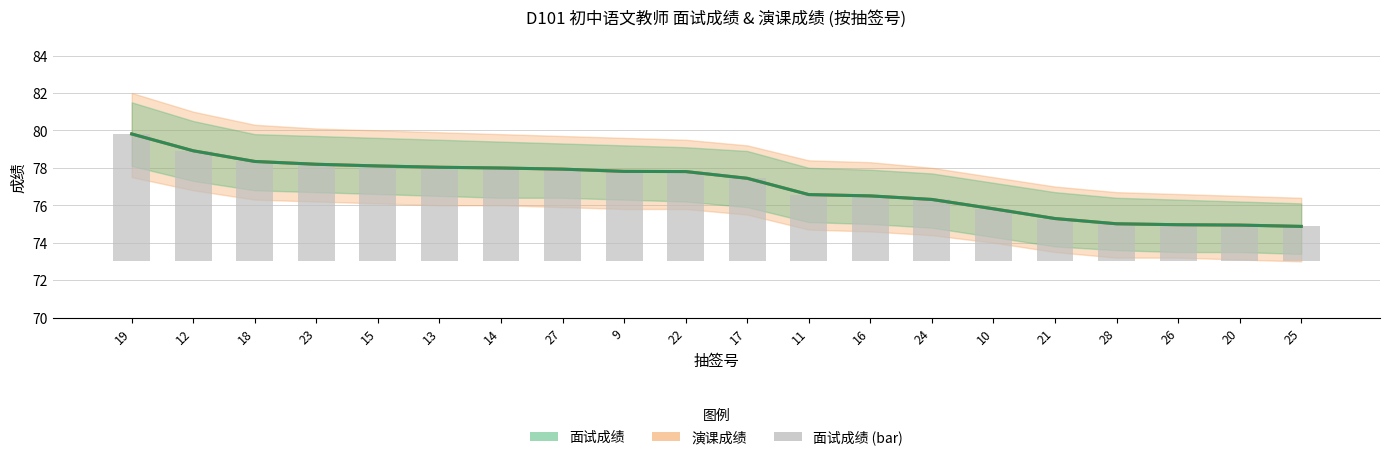

What is the difference between the maximum and second lowest values in the 面试成绩 series?

4.9